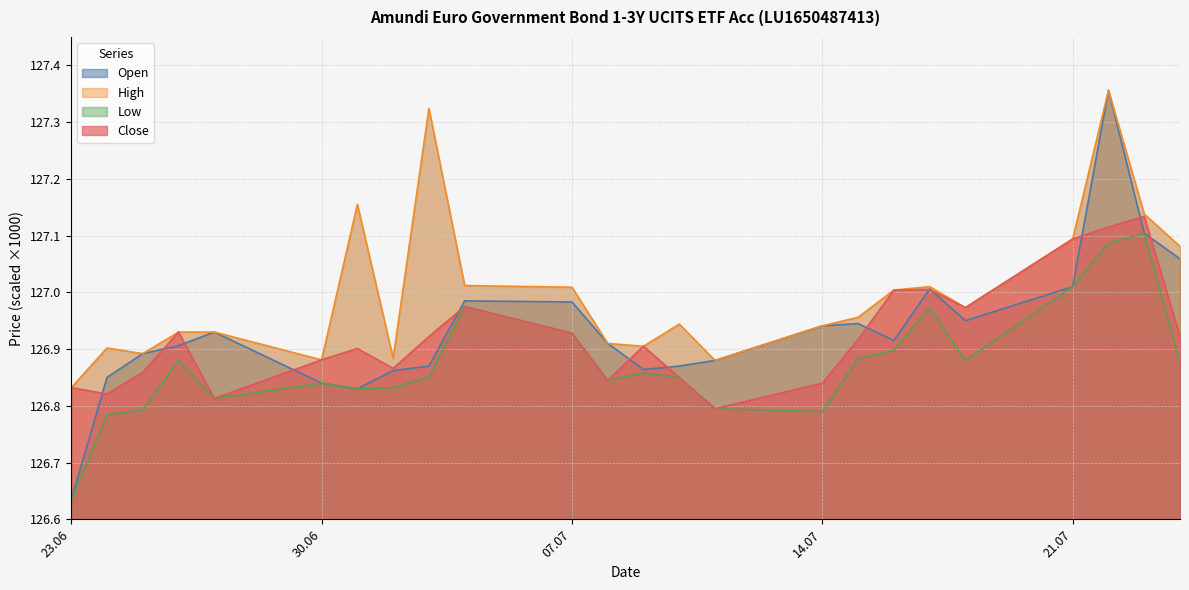

The Open series shows 126840 at 30.06. True or false?

True